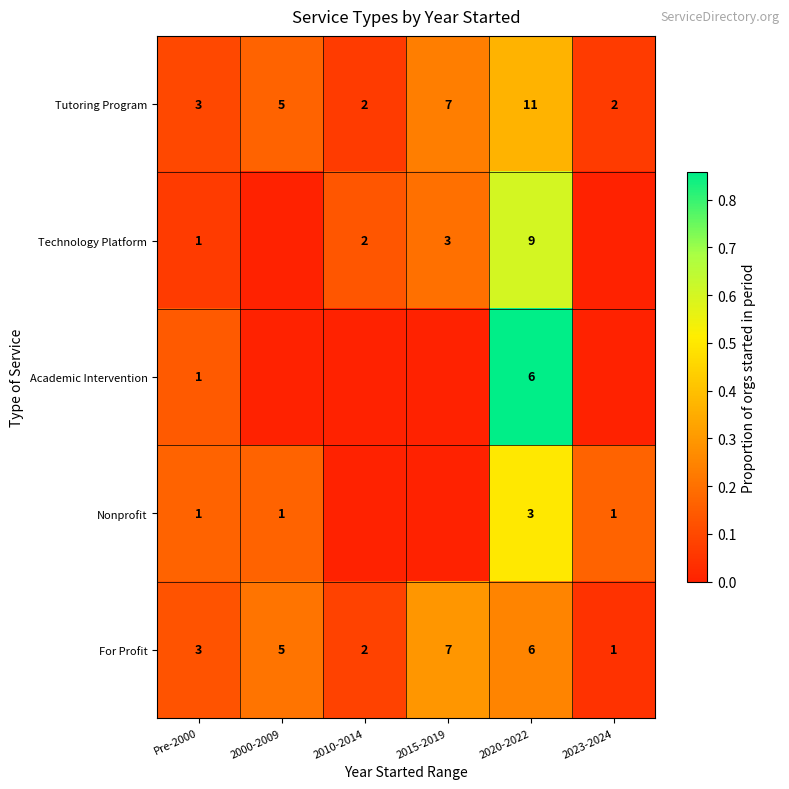

What is the average value of the For Profit series?

4